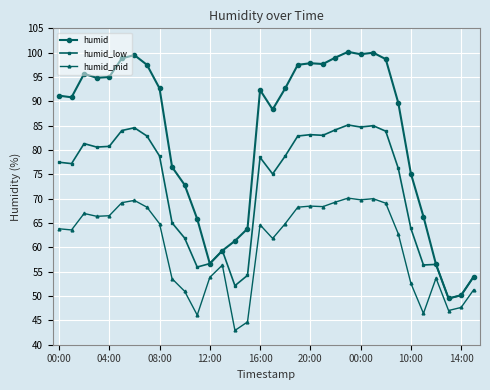

Which series has the largest total across all categories?

humid